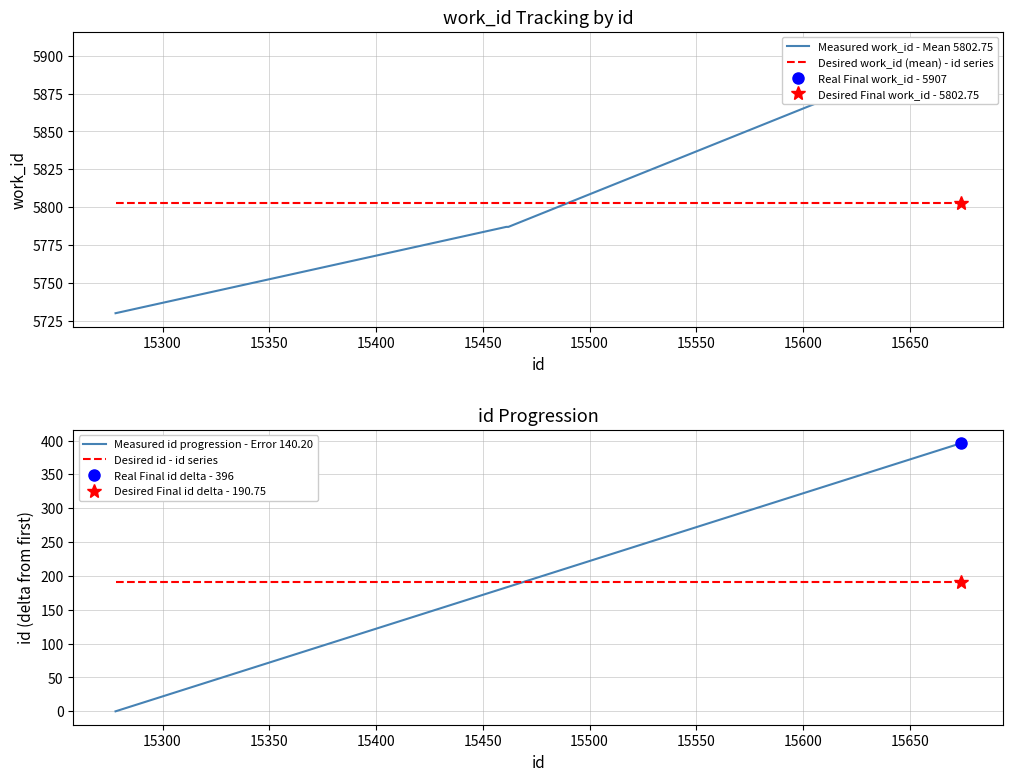

How many categories are shown in the chart?

4